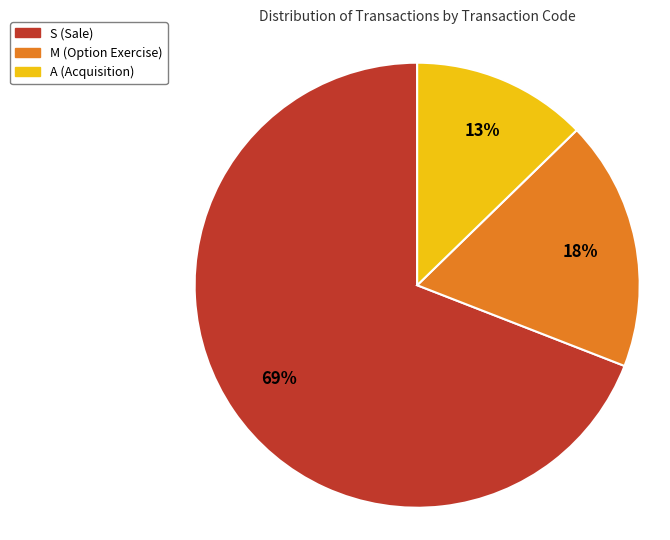

To the nearest percent, what is the difference between the largest and smallest slice percentages?

56%